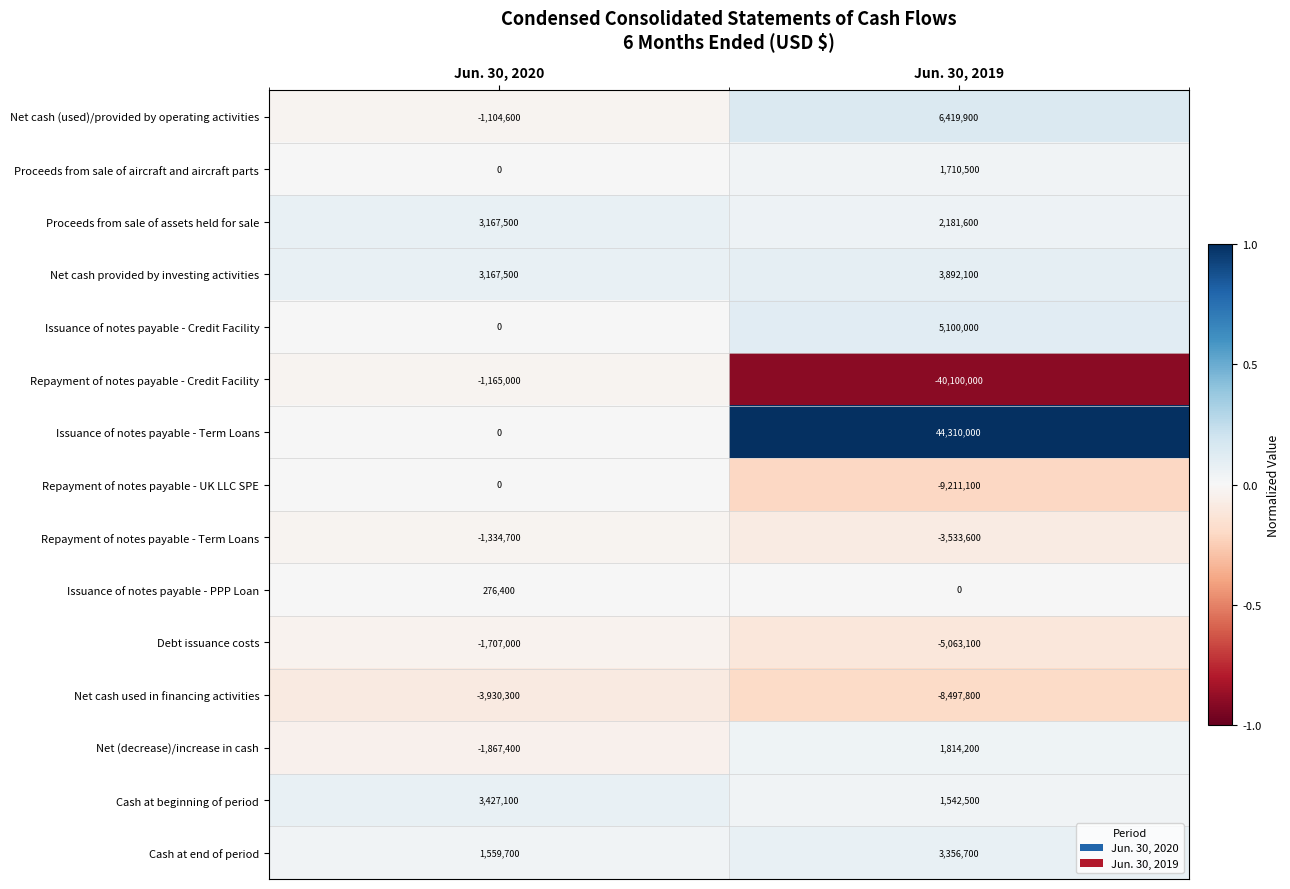

Rank the series by their maximum value, from lowest to highest.

Net cash used in financing activities, Debt issuance costs, Repayment of notes payable - Term Loans, Repayment of notes payable - Credit Facility, Repayment of notes payable - UK LLC SPE, Issuance of notes payable - PPP Loan, Proceeds from sale of aircraft and aircraft parts, Net (decrease)/increase in cash, Proceeds from sale of assets held for sale, Cash at end of period, Cash at beginning of period, Net cash provided by investing activities, Issuance of notes payable - Credit Facility, Net cash (used)/provided by operating activities, Issuance of notes payable - Term Loans